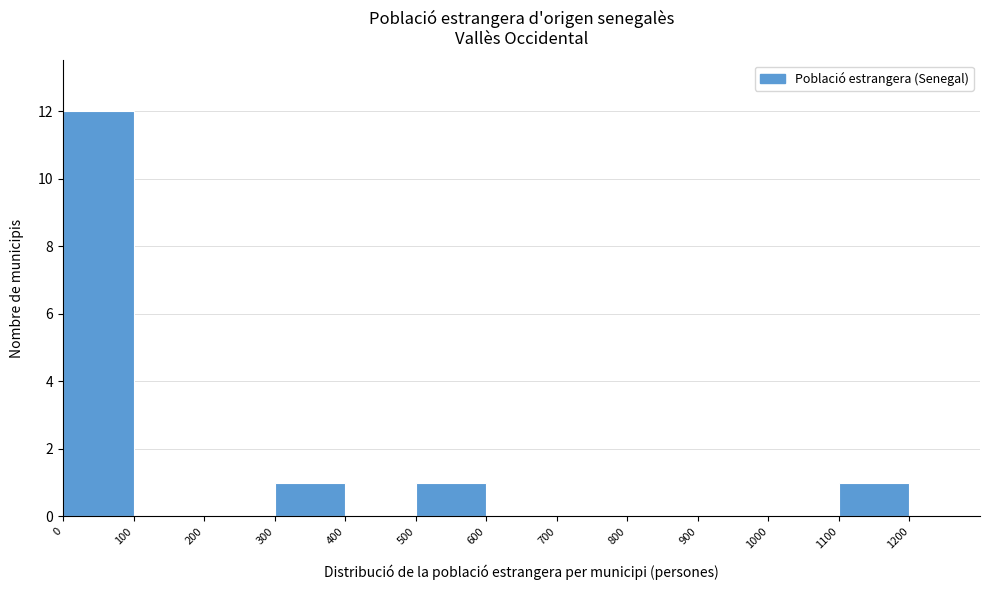

Which range on the x-axis has the tallest bar?

0 to 100